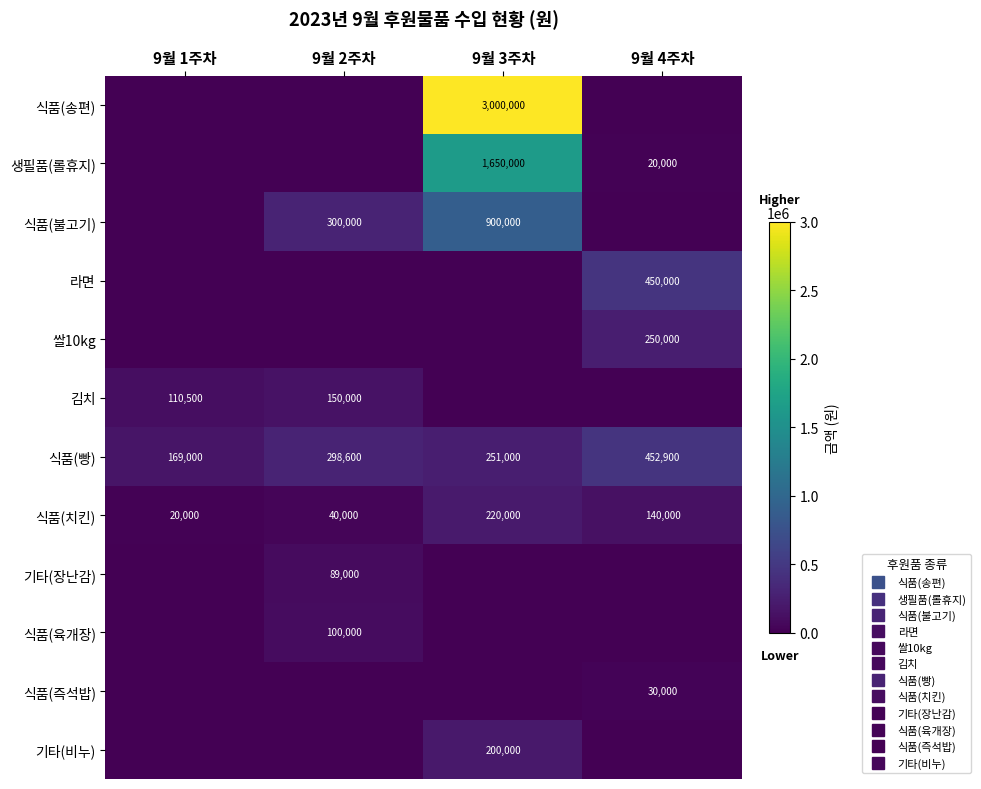

Where is 기타(비누) nearest to the value 100000?

9월 1주차